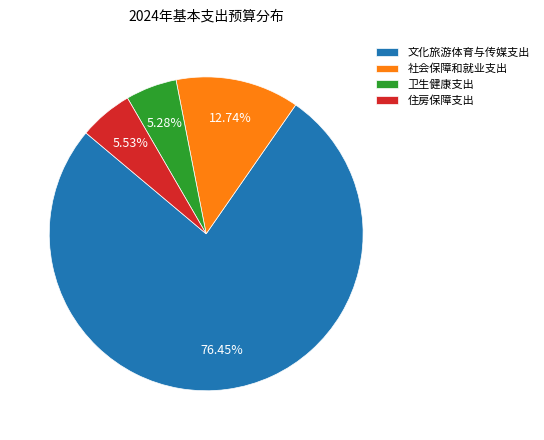

Which has a higher value, 文化旅游体育与传媒支出 or 住房保障支出?

文化旅游体育与传媒支出